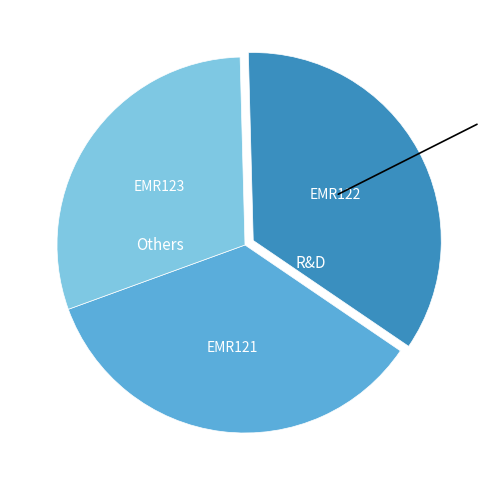

Does any single category account for the majority?

No